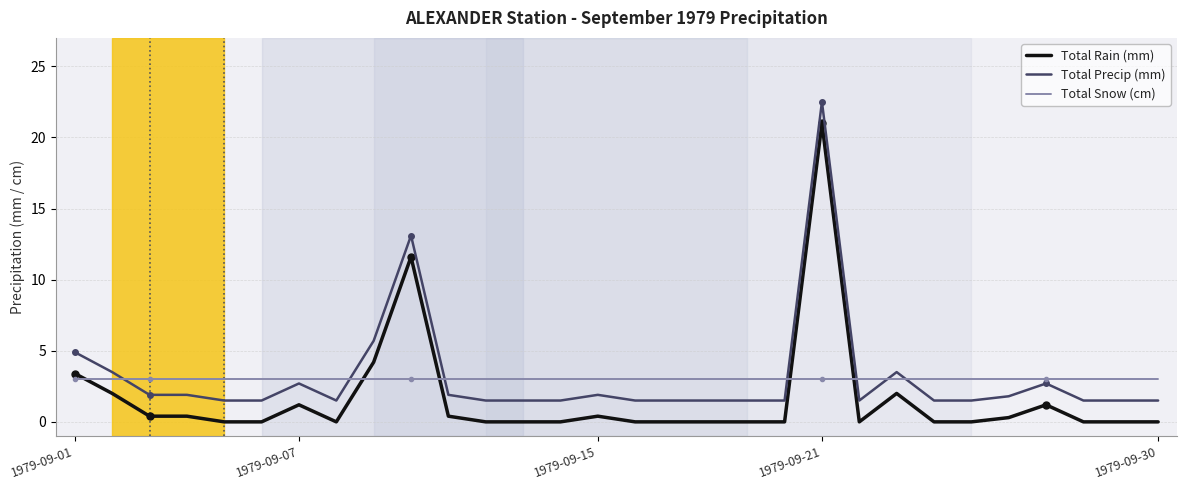

What is the maximum value shown in the chart?

22.5